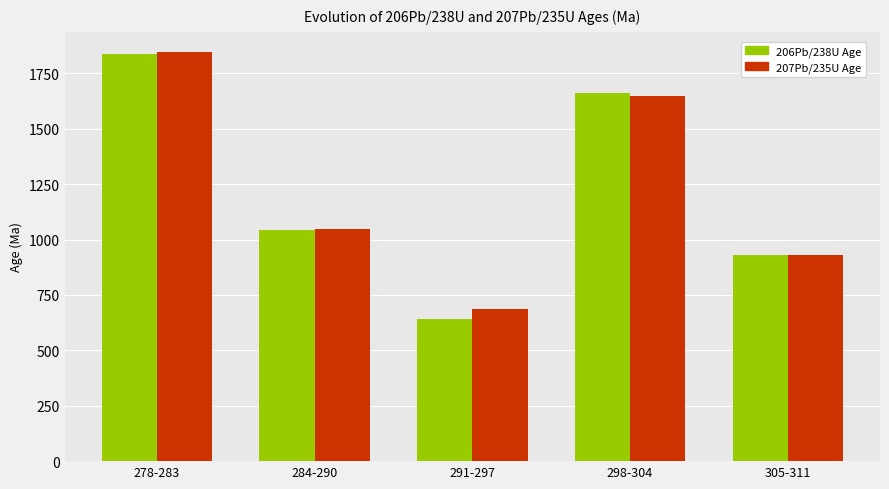

How many data points in 207Pb/235U Age are less than 1049?

2